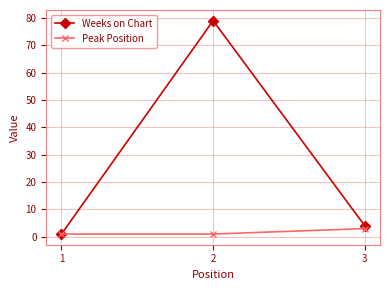

Reading left to right, extract all data points from this chart.

Weeks on Chart: 1	79	4
Peak Position: 1	1	3